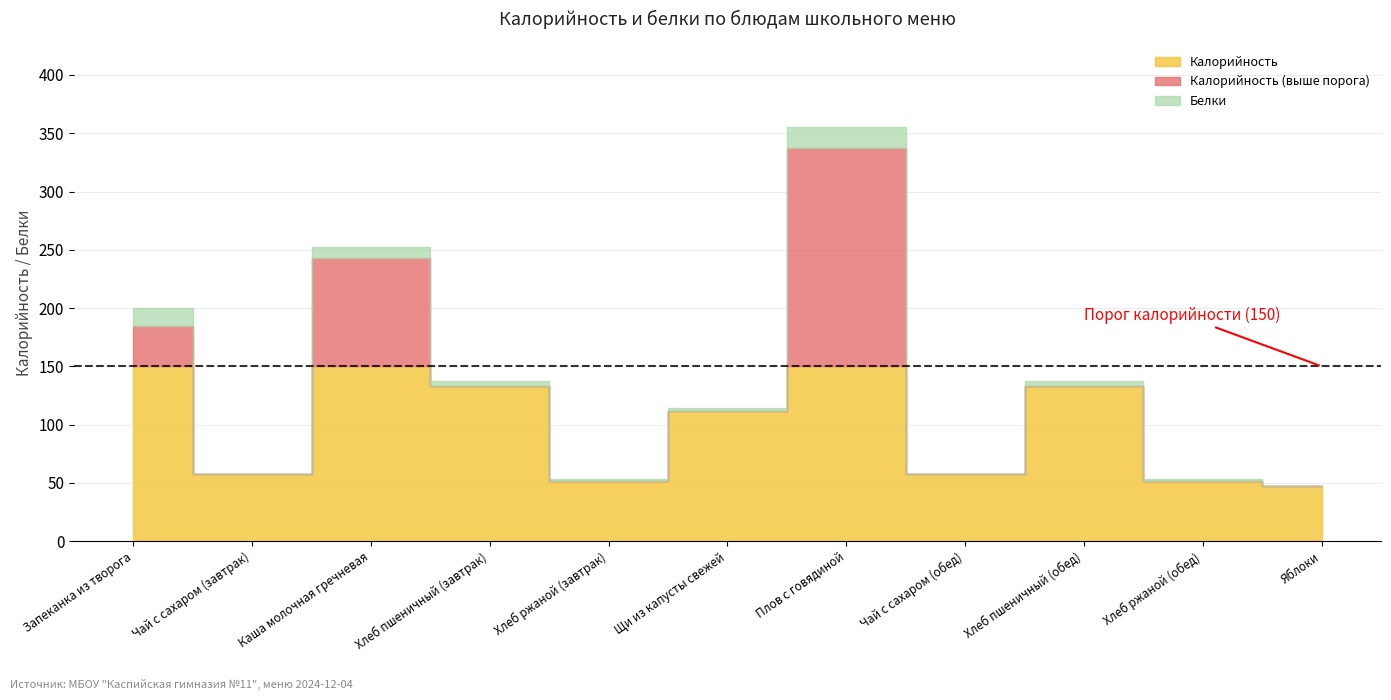

In Калорийность, how many points are lower than both neighbors (excluding endpoints)?

3